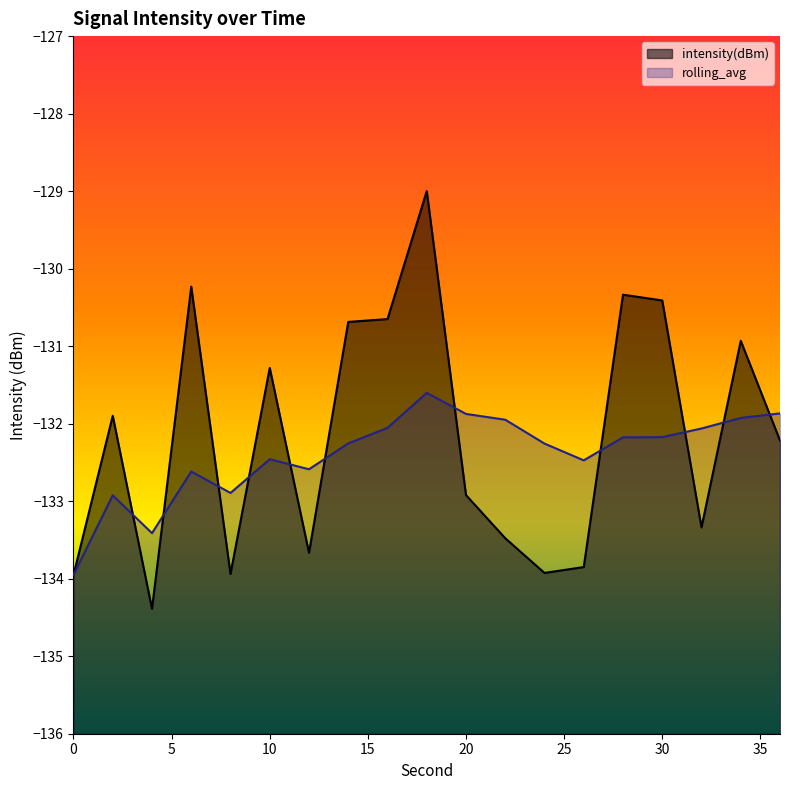

At which label does intensity(dBm) first exceed -132?

2